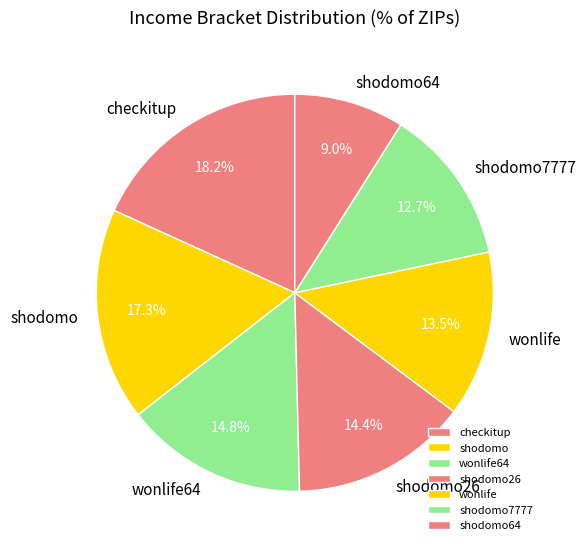

To the nearest percent, what is the average slice percentage?

14%